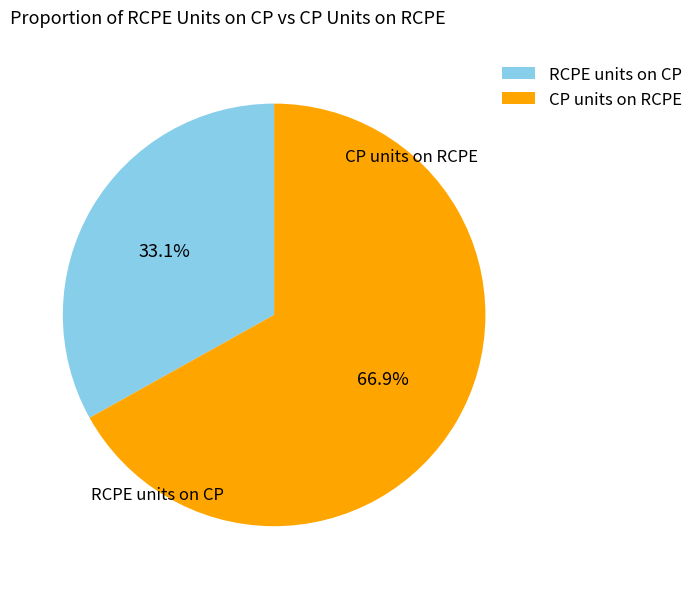

Does RCPE units on CP represent more than half of the total?

No